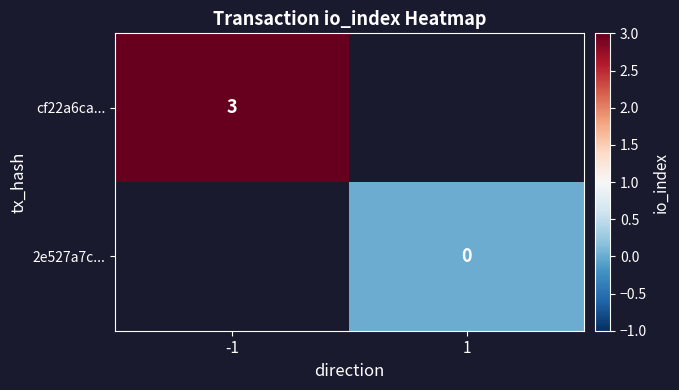

At 1, list the series in order from largest to smallest.

cf22a6ca..., 2e527a7c...